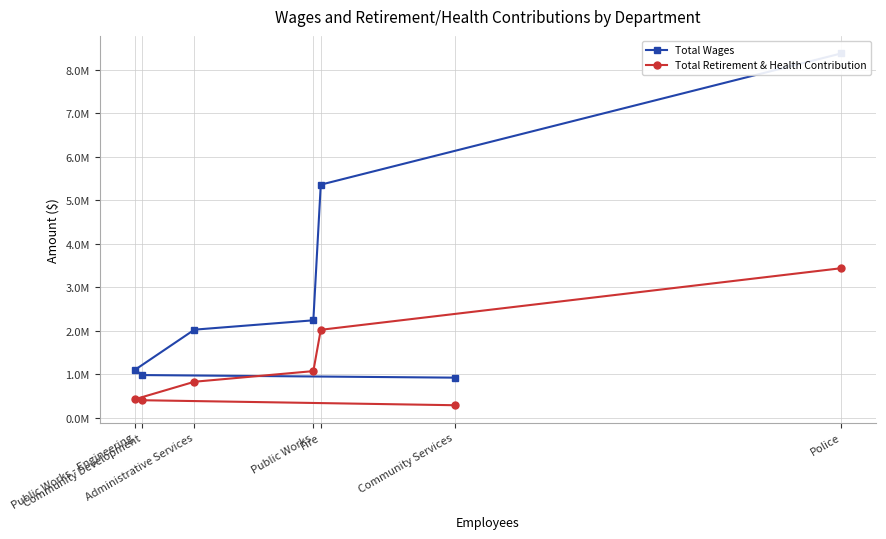

What is the sum of the Total Wages values at Administrative Services and Police?

10406163